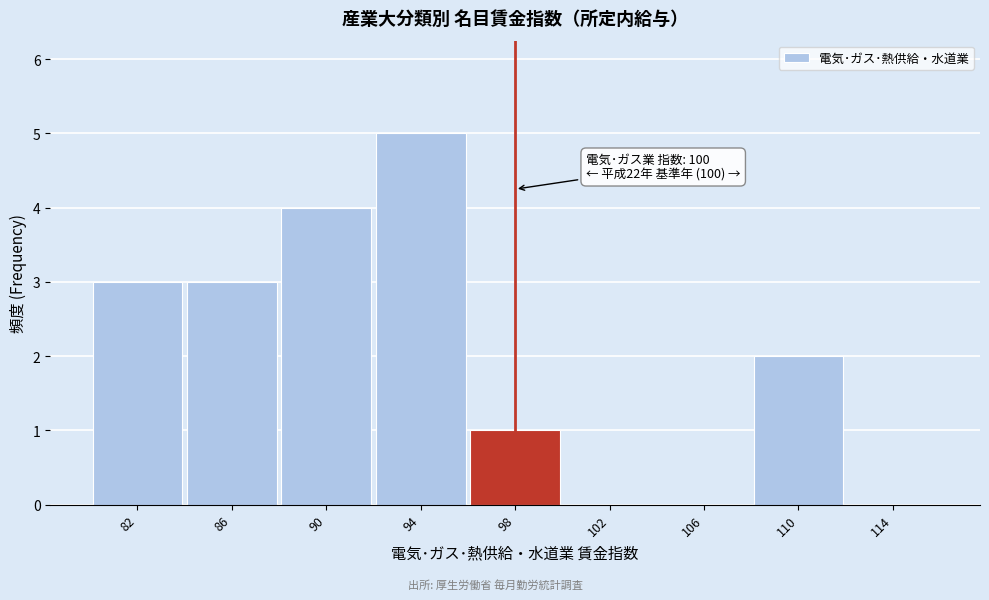

Reading left to right, transcribe all the data shown in this chart.

82=3	86=3	90=4	94=5	98=1	102=0	106=0	110=2	114=0